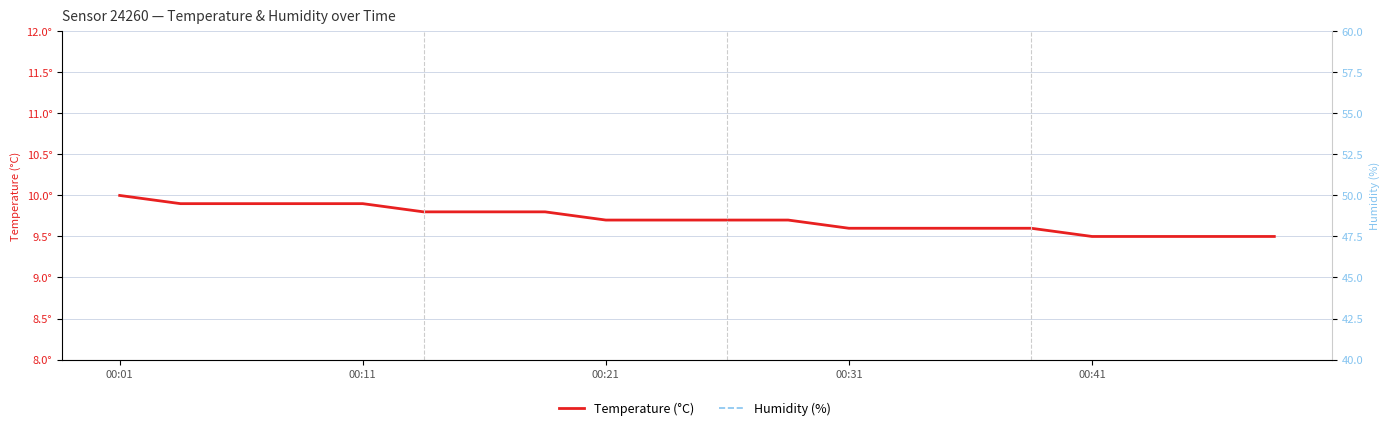

At which label is Humidity (%) closest to 47?

00:11